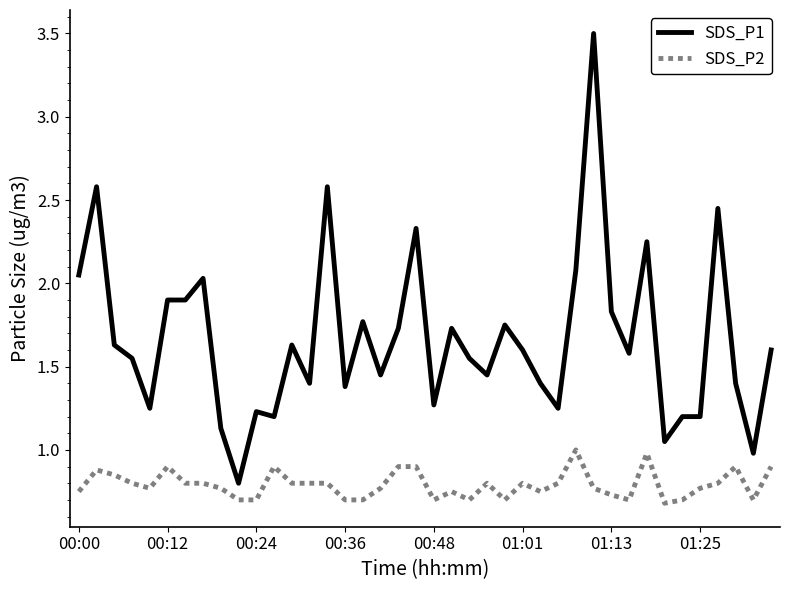

What is the difference between the maximum and minimum values in the SDS_P1 series?

2.7